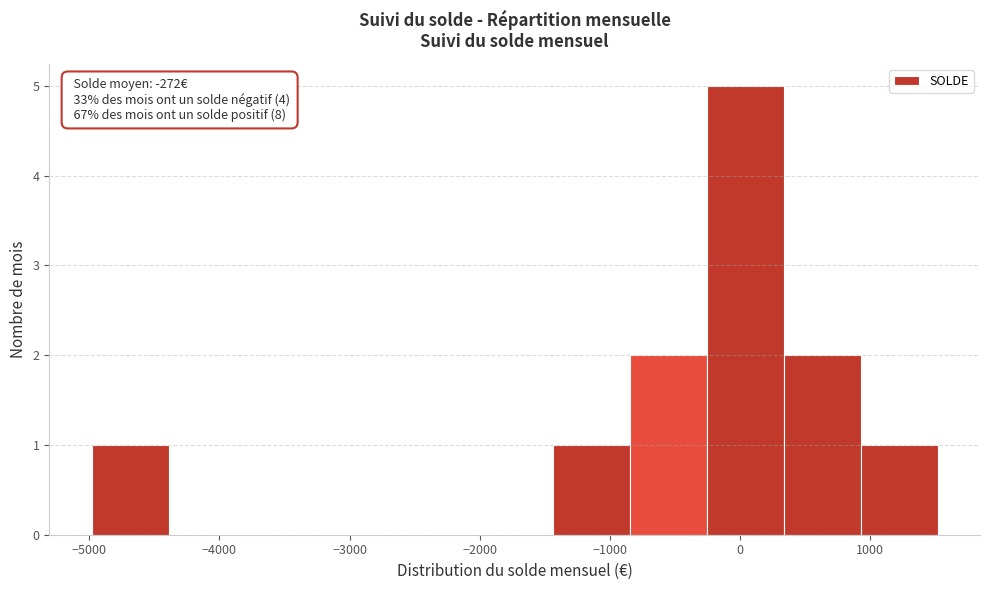

Which range on the x-axis has the tallest bar?

-300 to 300